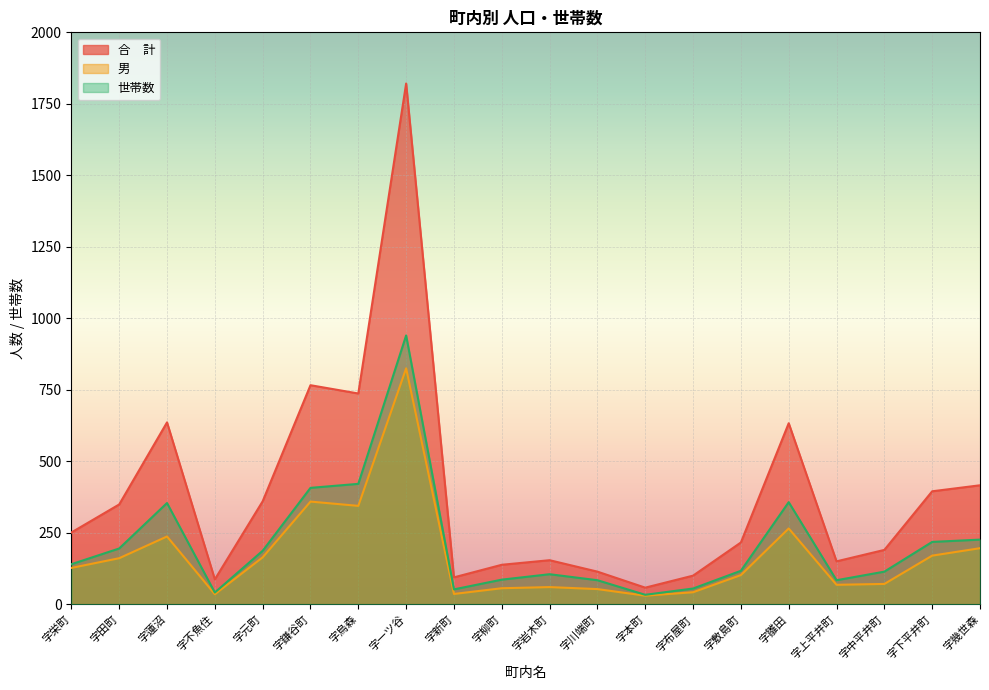

Is the value of 世帯数 at 字烏森 greater than the value of 合　計 at 字新町?

Yes